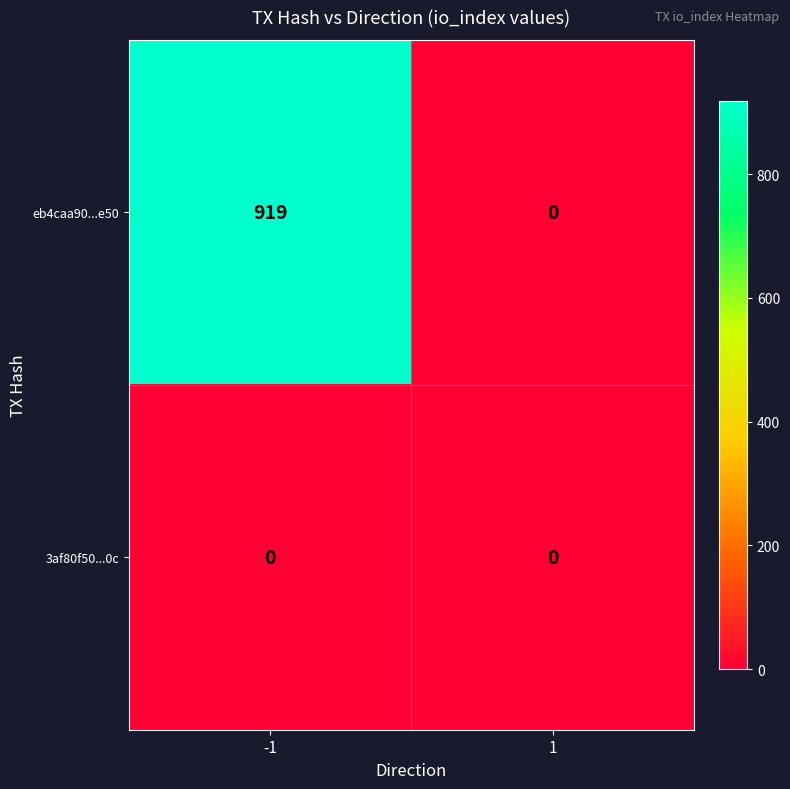

How many data points does each series have?

2